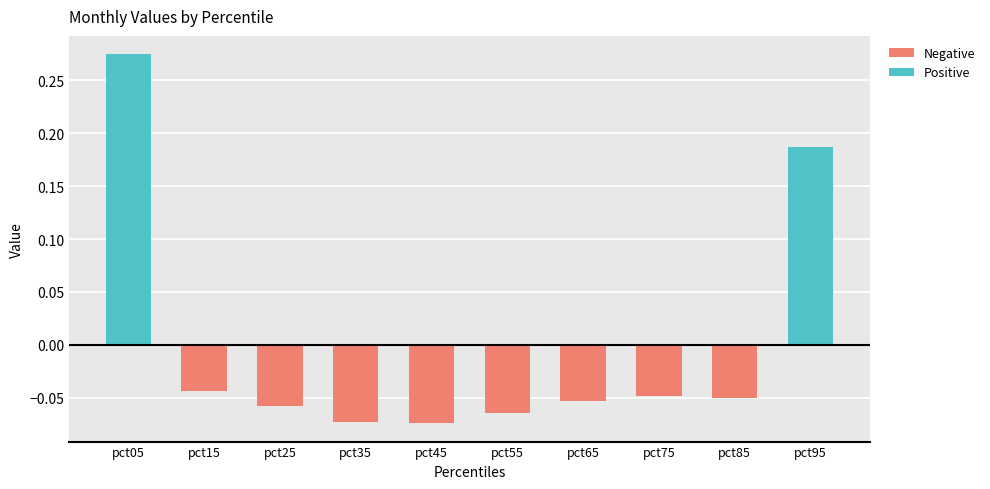

Reading left to right, transcribe all the data shown in this chart.

Negative: pct05=0.0	pct15=-0.0	pct25=-0.1	pct35=-0.1	pct45=-0.1	pct55=-0.1	pct65=-0.1	pct75=-0.0	pct85=-0.0	pct95=0.0
Positive: pct05=0.3	pct15=0.0	pct25=0.0	pct35=0.0	pct45=0.0	pct55=0.0	pct65=0.0	pct75=0.0	pct85=0.0	pct95=0.2